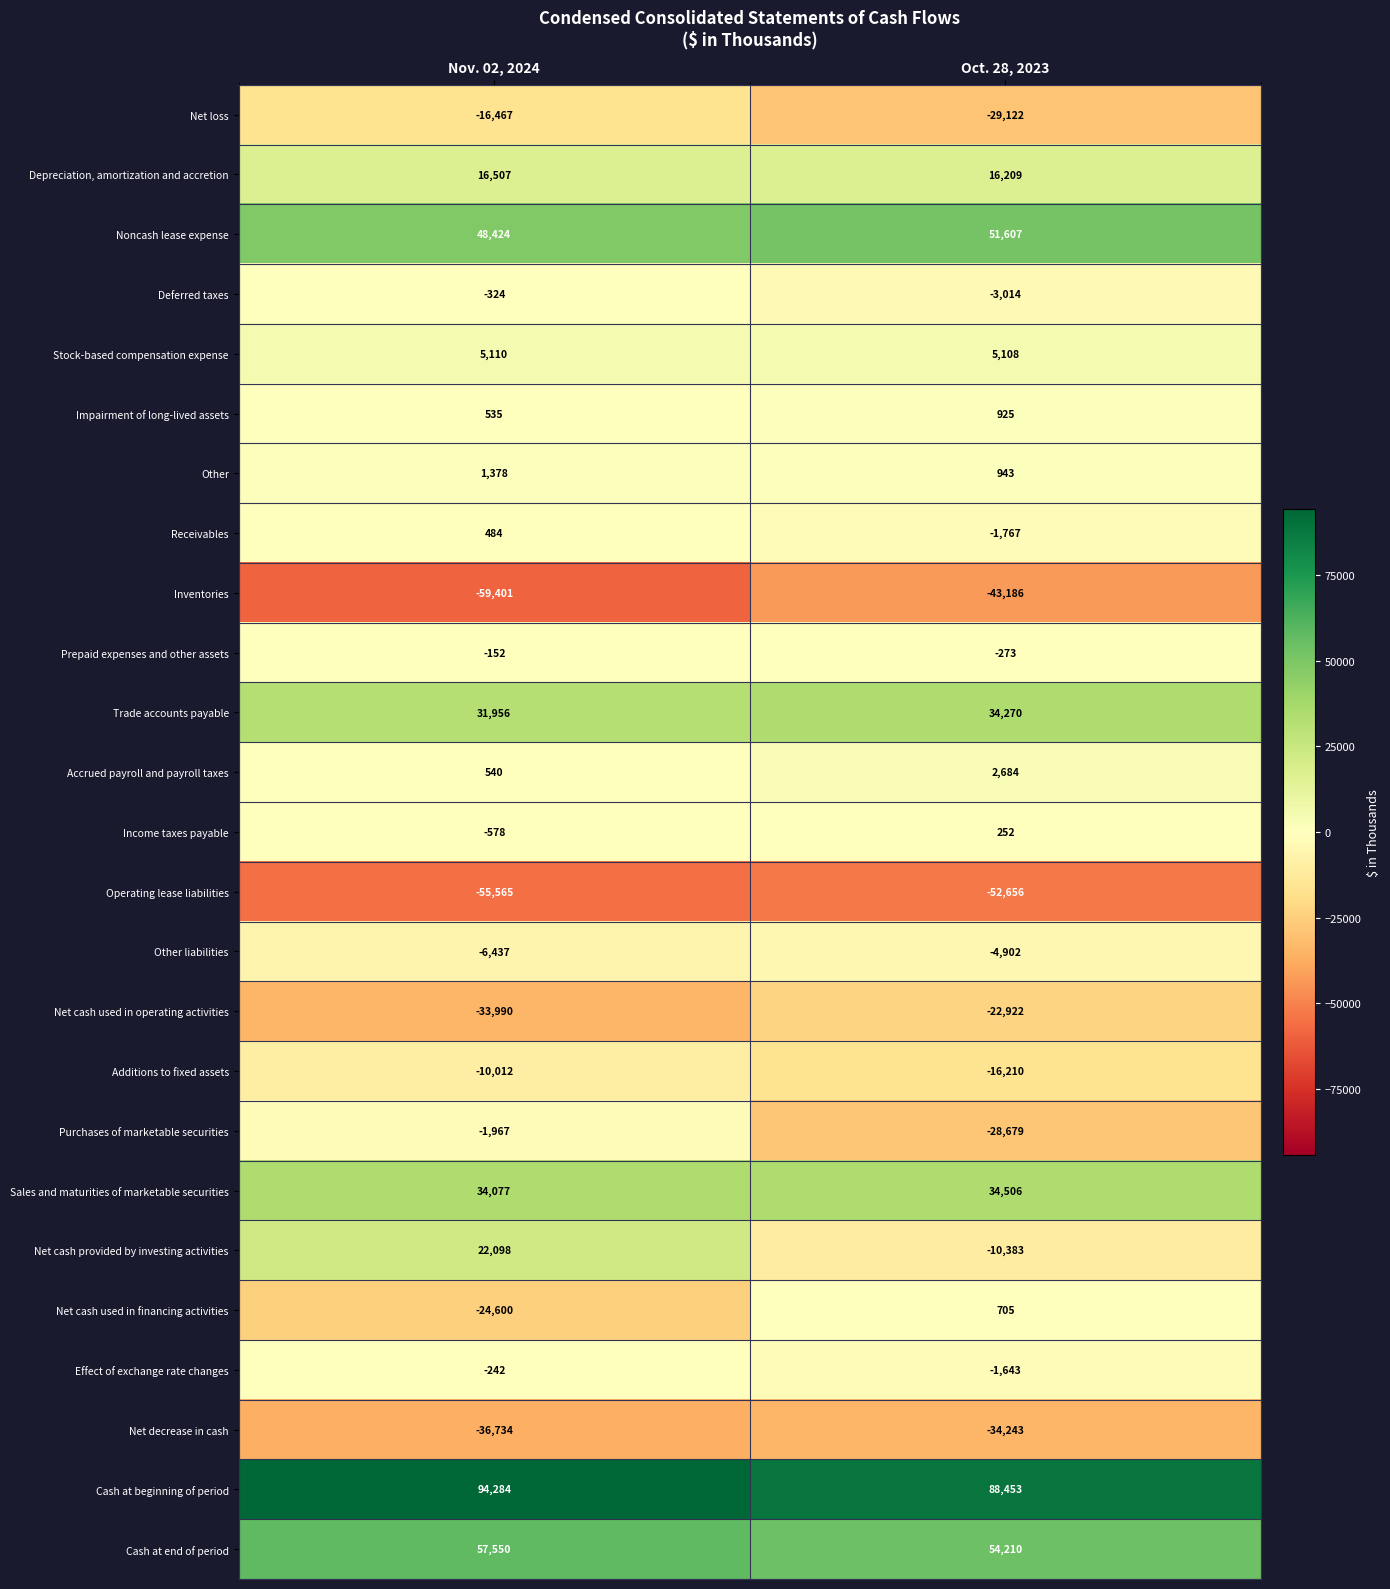

Rank the series by their maximum value, from lowest to highest.

Operating lease liabilities, Inventories, Net decrease in cash, Net cash used in operating activities, Net loss, Additions to fixed assets, Other liabilities, Purchases of marketable securities, Deferred taxes, Effect of exchange rate changes, Prepaid expenses and other assets, Income taxes payable, Receivables, Net cash used in financing activities, Impairment of long-lived assets, Other, Accrued payroll and payroll taxes, Stock-based compensation expense, Depreciation, amortization and accretion, Net cash provided by investing activities, Trade accounts payable, Sales and maturities of marketable securities, Noncash lease expense, Cash at end of period, Cash at beginning of period